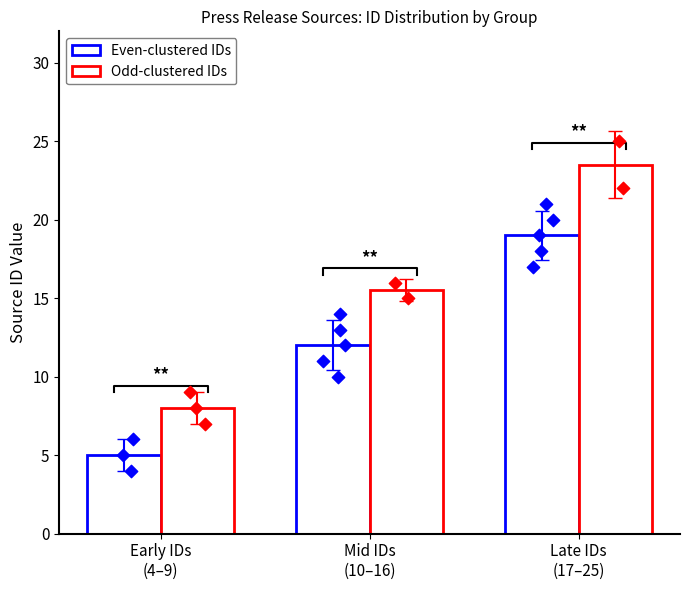

What are all the series names shown in the legend?

Even-clustered IDs, Odd-clustered IDs